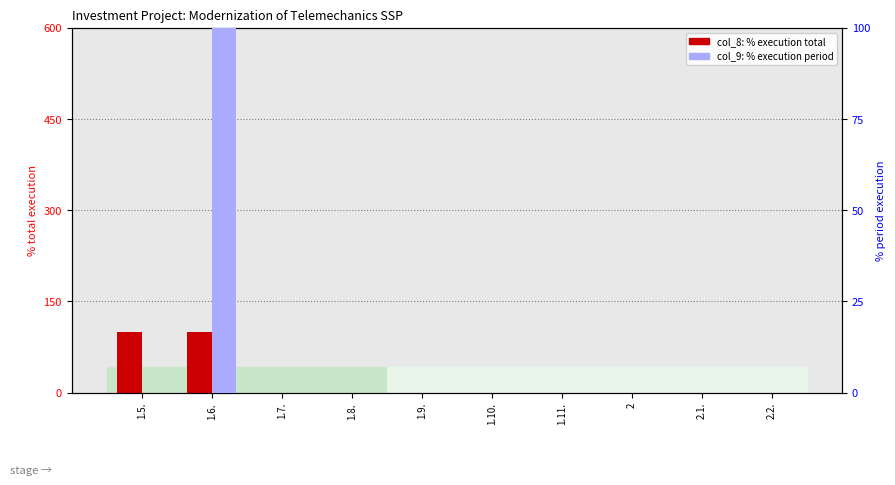

Which category has the lowest value across all series?

1.7.